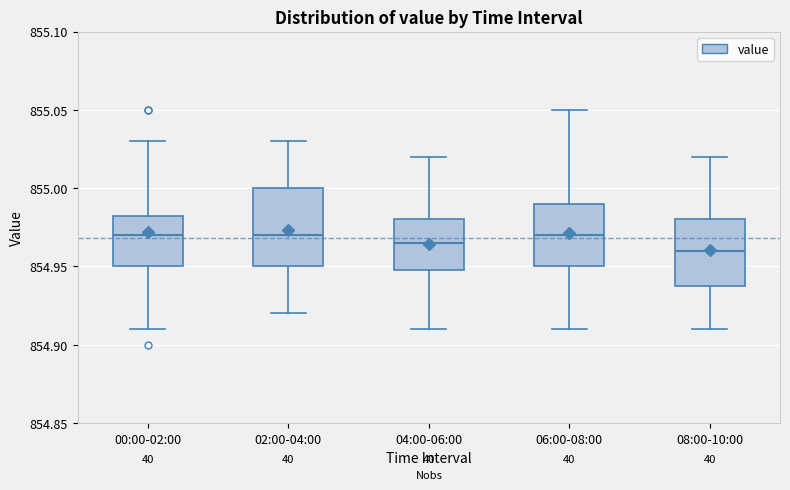

Reading left to right, transcribe this box plot: for each box, give where its median line is, the range the box spans, and where its two whiskers end, as read against the y-axis. The values are not printed on the chart, so give them approximately, as read against the axis.

00:00-02:00: median 854.970, box 854.950 to 854.985, whiskers 854.910 to 855.030
02:00-04:00: median 854.970, box 854.950 to 855.000, whiskers 854.920 to 855.030
04:00-06:00: median 854.965, box 854.950 to 854.980, whiskers 854.910 to 855.020
06:00-08:00: median 854.970, box 854.950 to 854.990, whiskers 854.910 to 855.050
08:00-10:00: median 854.960, box 854.940 to 854.980, whiskers 854.910 to 855.020